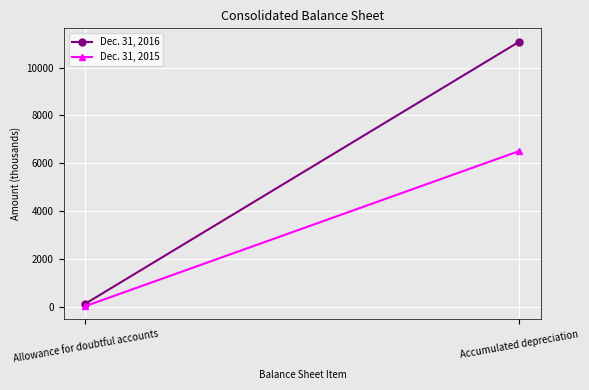

What is the difference between the Dec. 31, 2016 values at Allowance for doubtful accounts and Accumulated depreciation?

10961